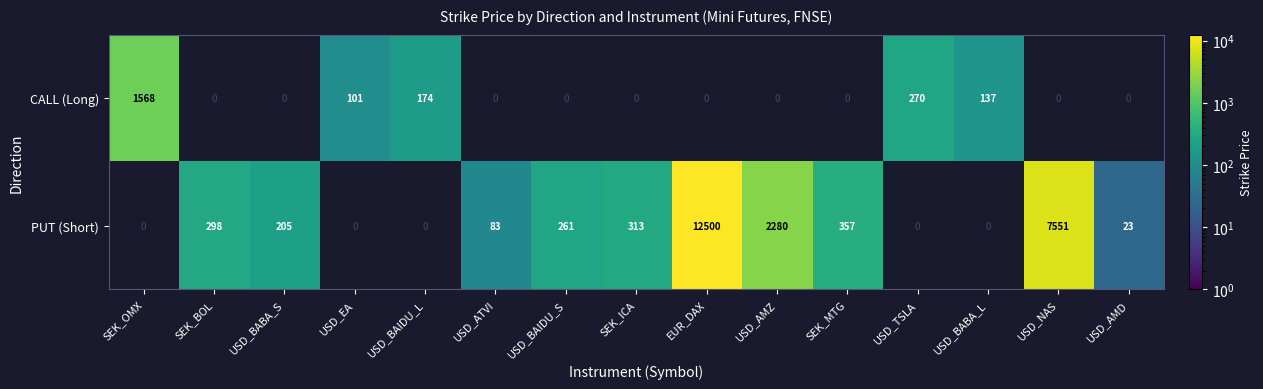

The value of PUT (Short) at USD_BAIDU_S is 88. True or false?

False